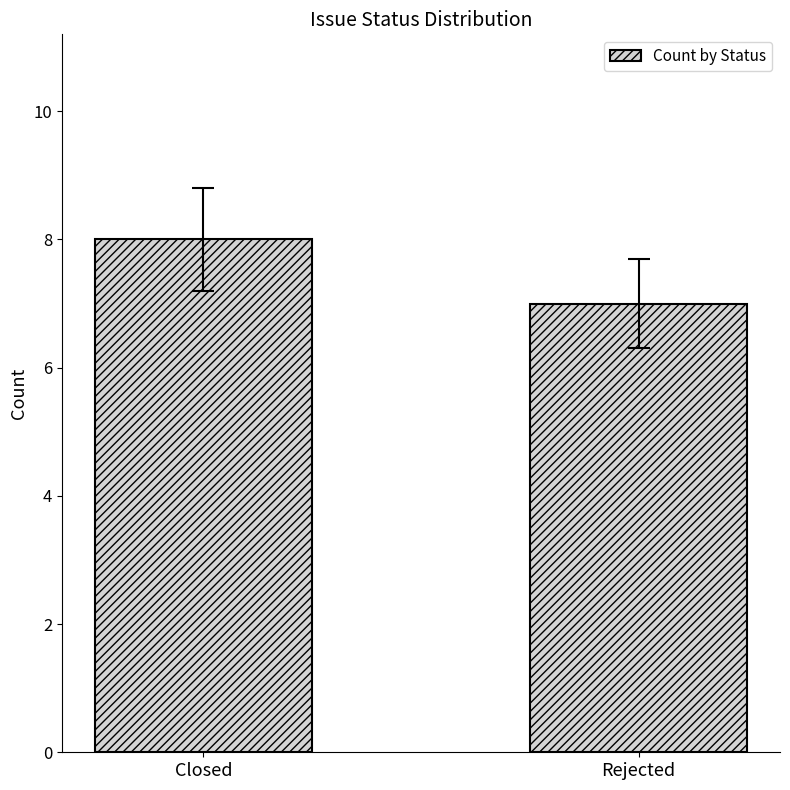

What is the difference between the maximum and minimum values?

1